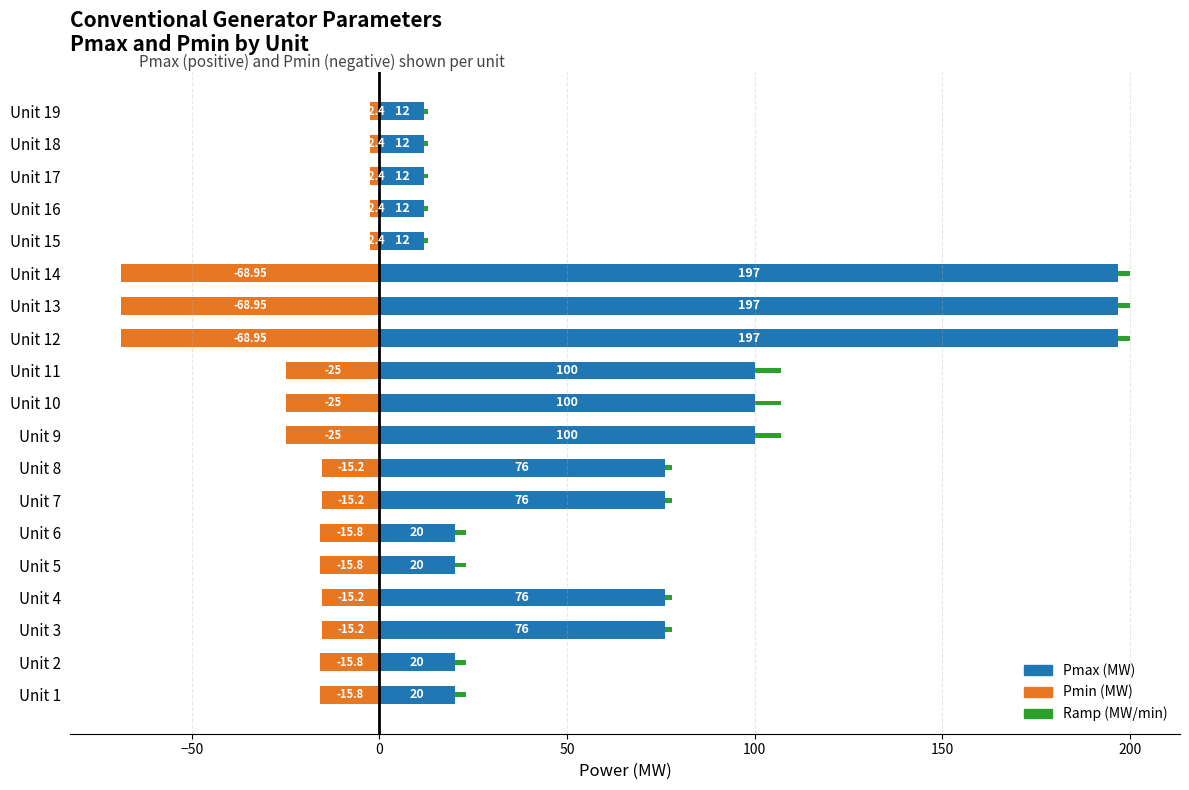

Which series changed the most between Unit 17 and Unit 19?

Pmax (MW)